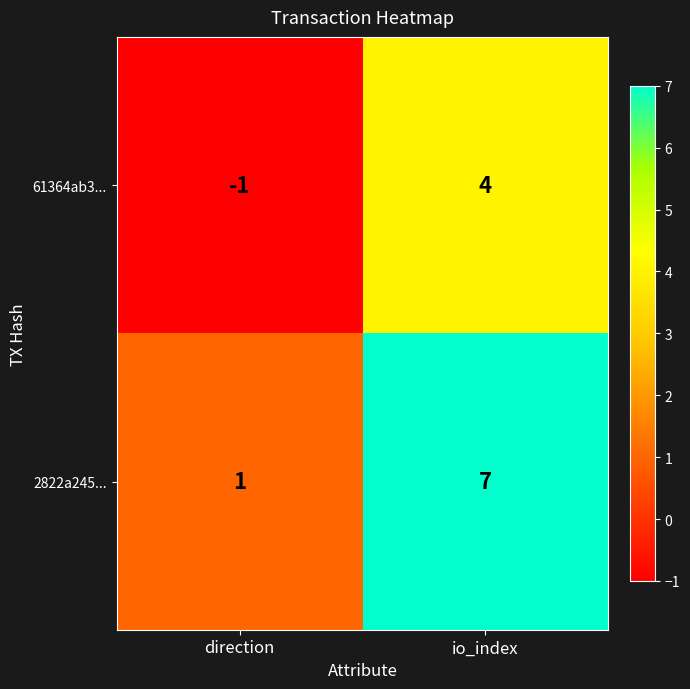

Which series has the largest range (max minus min)?

2822a245...